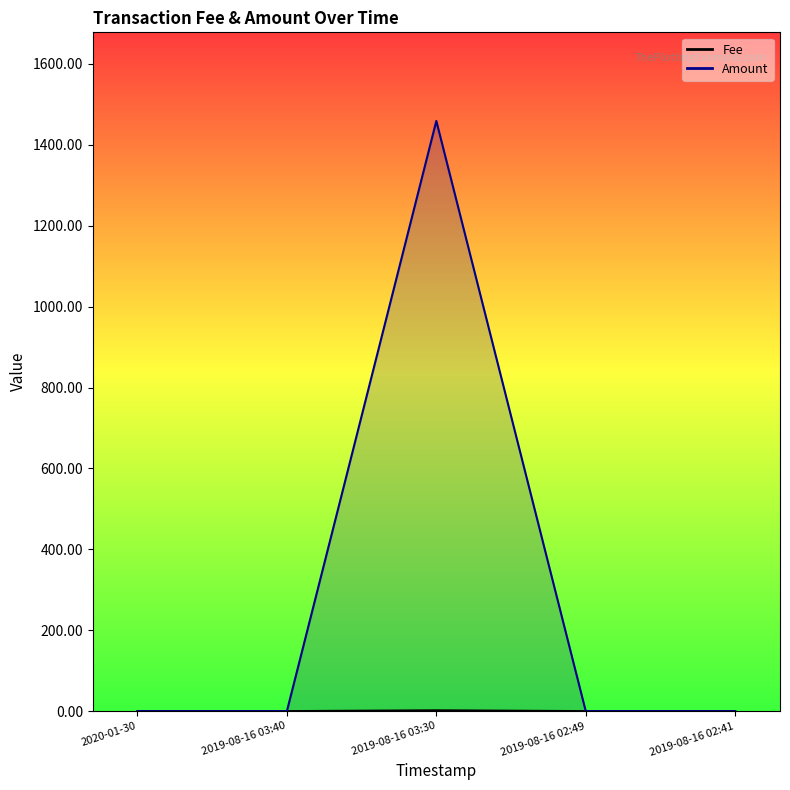

Does the chart display data point markers on the line(s)?

No